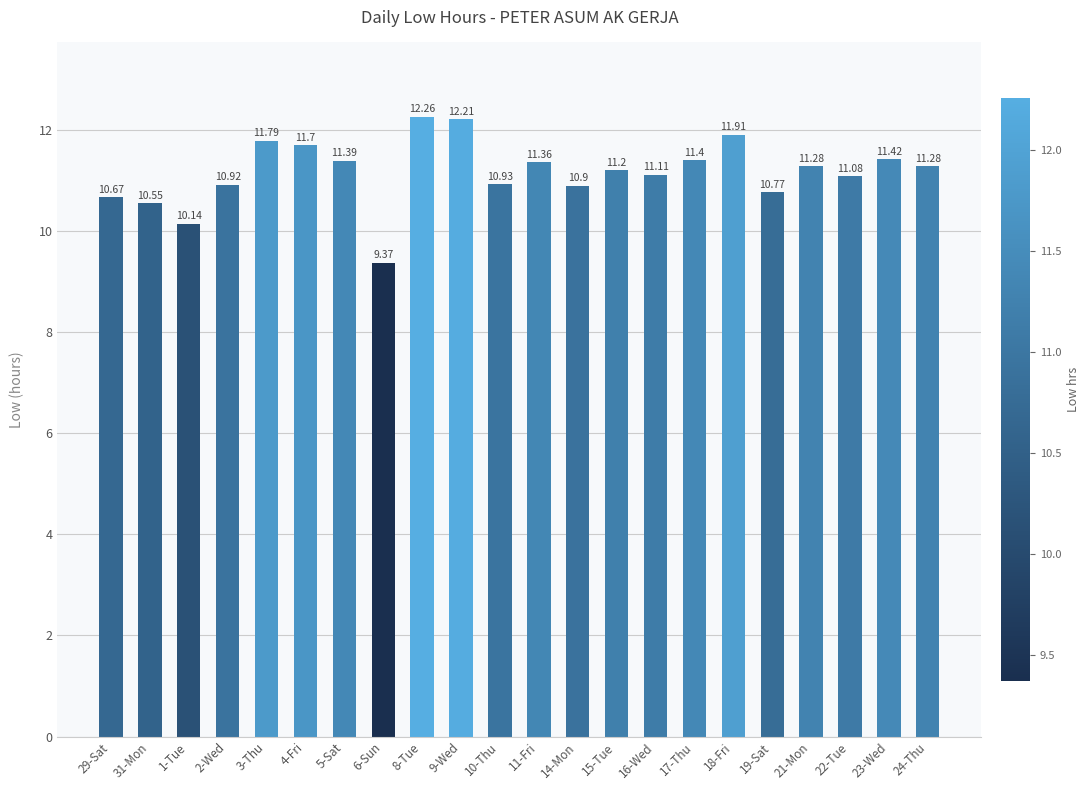

What is the minimum value shown in the chart?

9.4